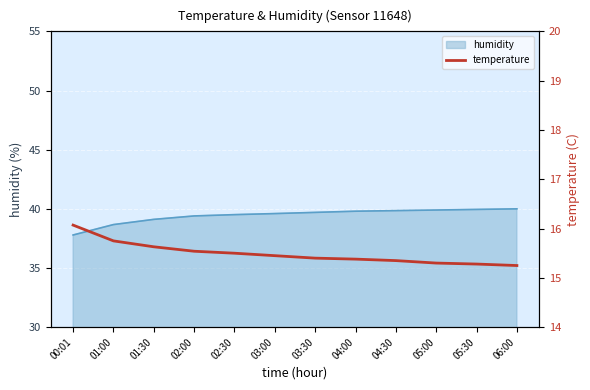

Is it true that the value at 02:30 is 15.5?

True